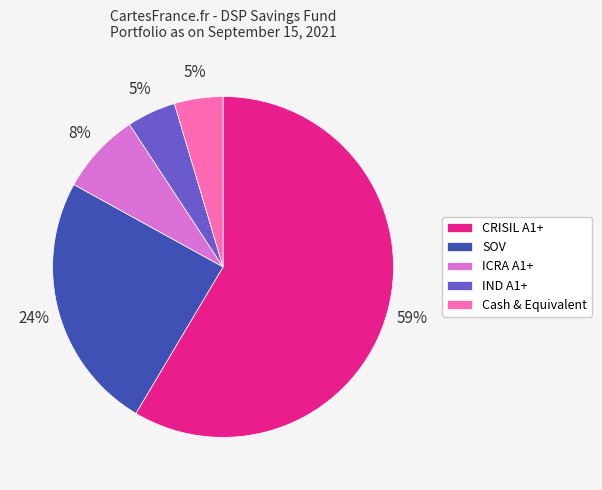

Does SOV account for over 50% of the chart?

No